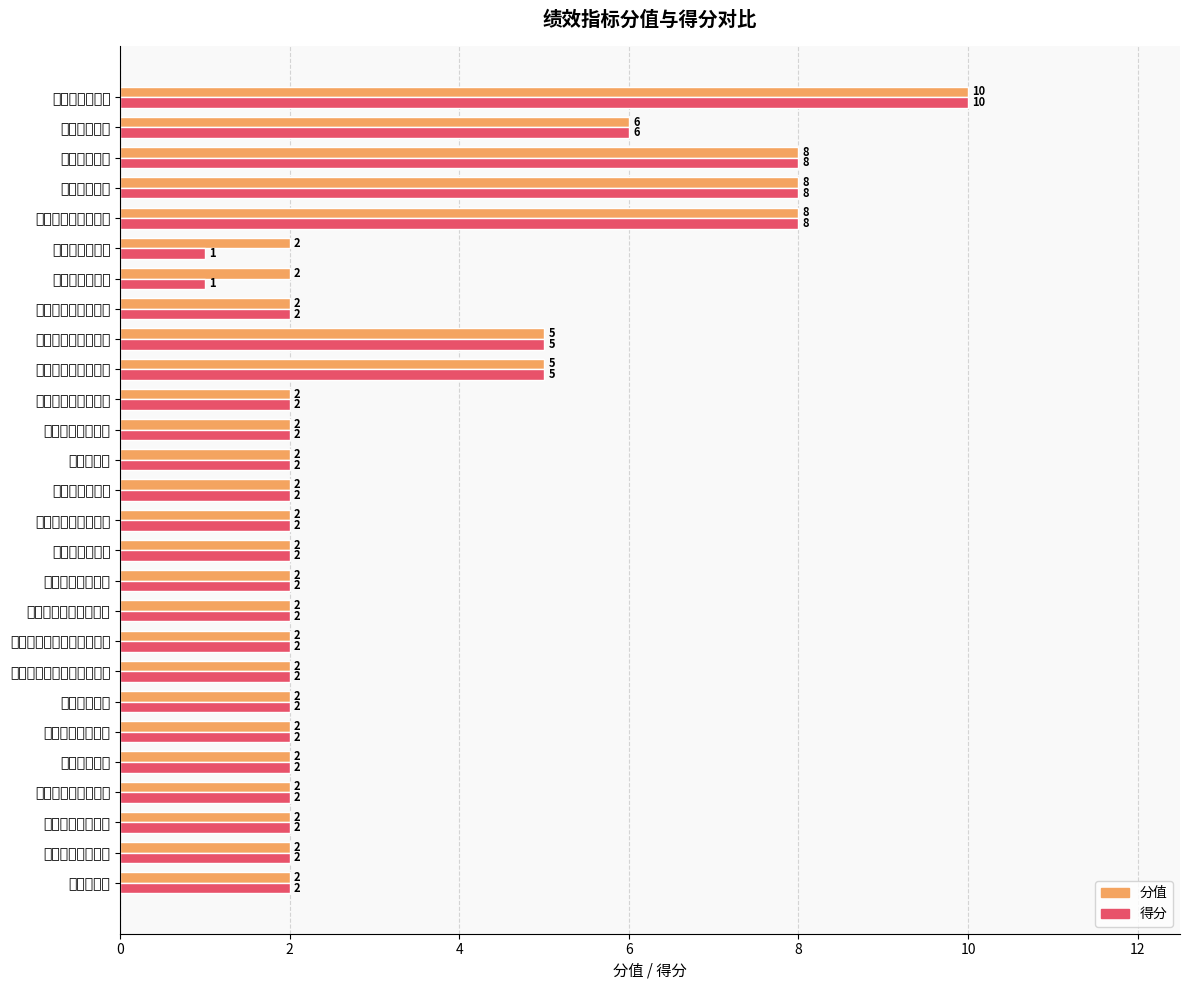

What is the sum of all 得分 values?

88